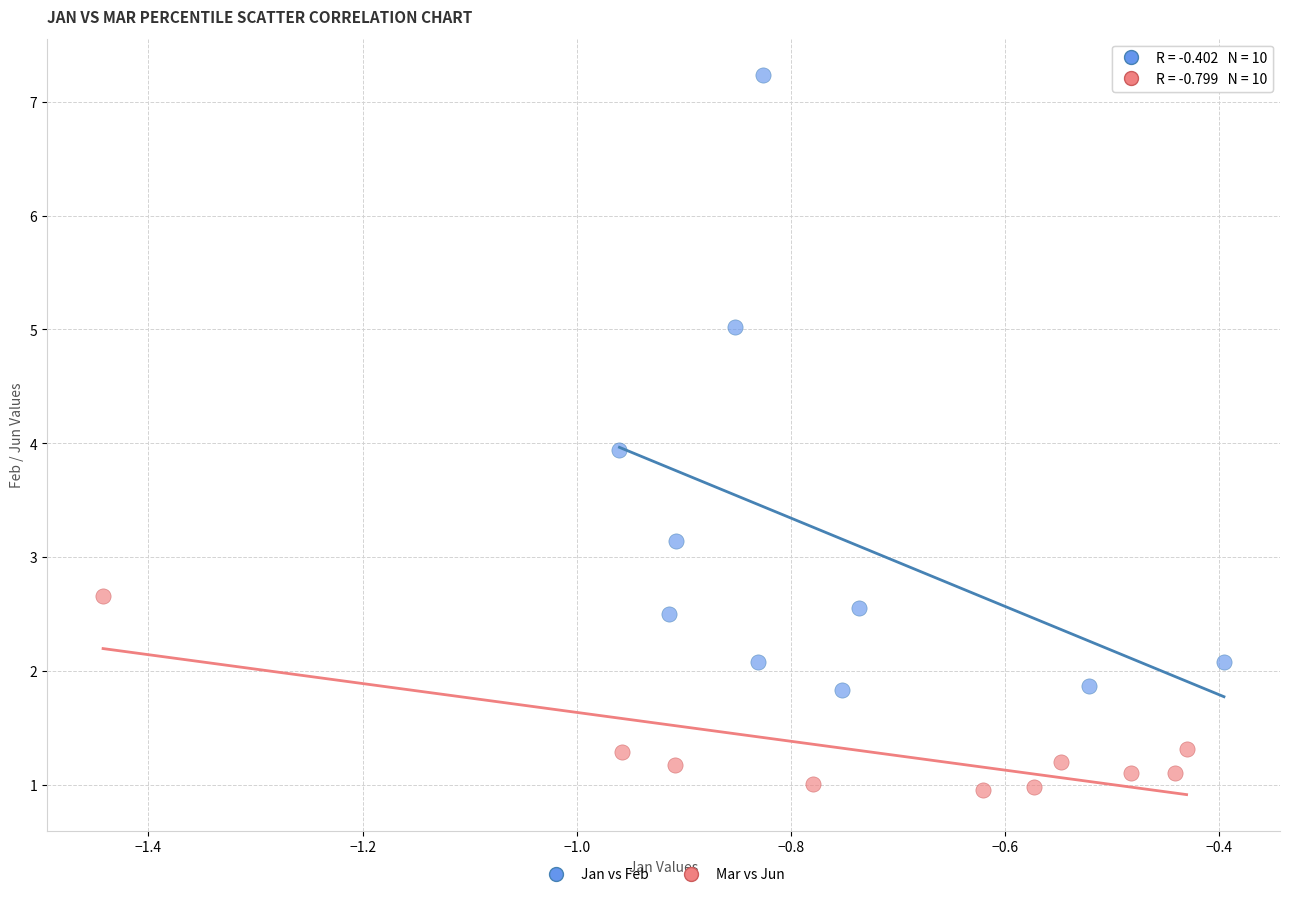

Which series contains the lowest Y value?

Mar vs Jun